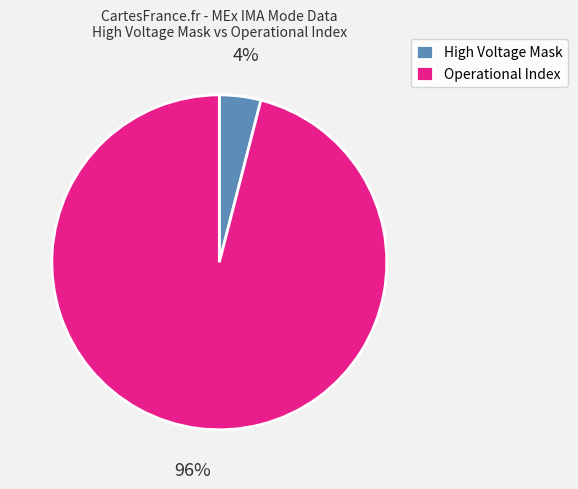

Which category has the biggest portion of the pie?

Operational Index